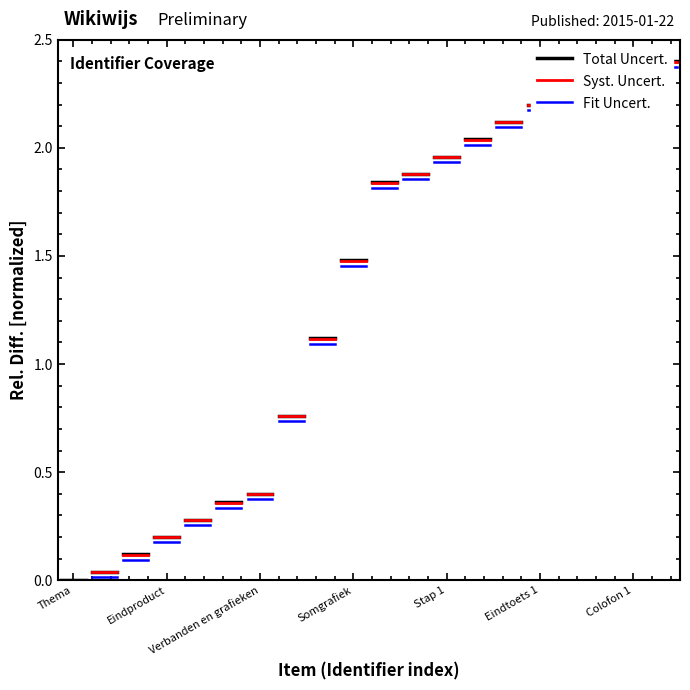

Which series has the largest total across all categories?

Total Uncert.